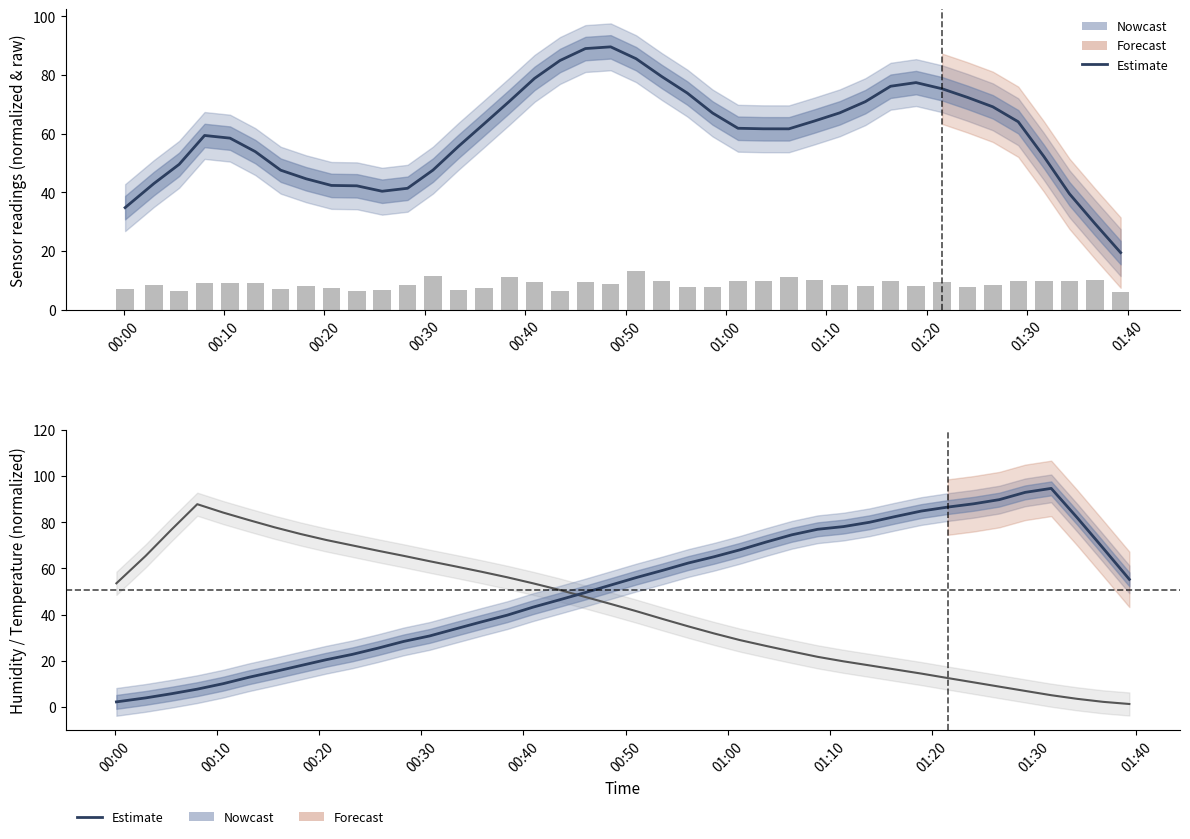

Is the value of BME280_pressure (smoothed) at 20 greater than the value of SDS_P1 (bars) at 01:30?

Yes